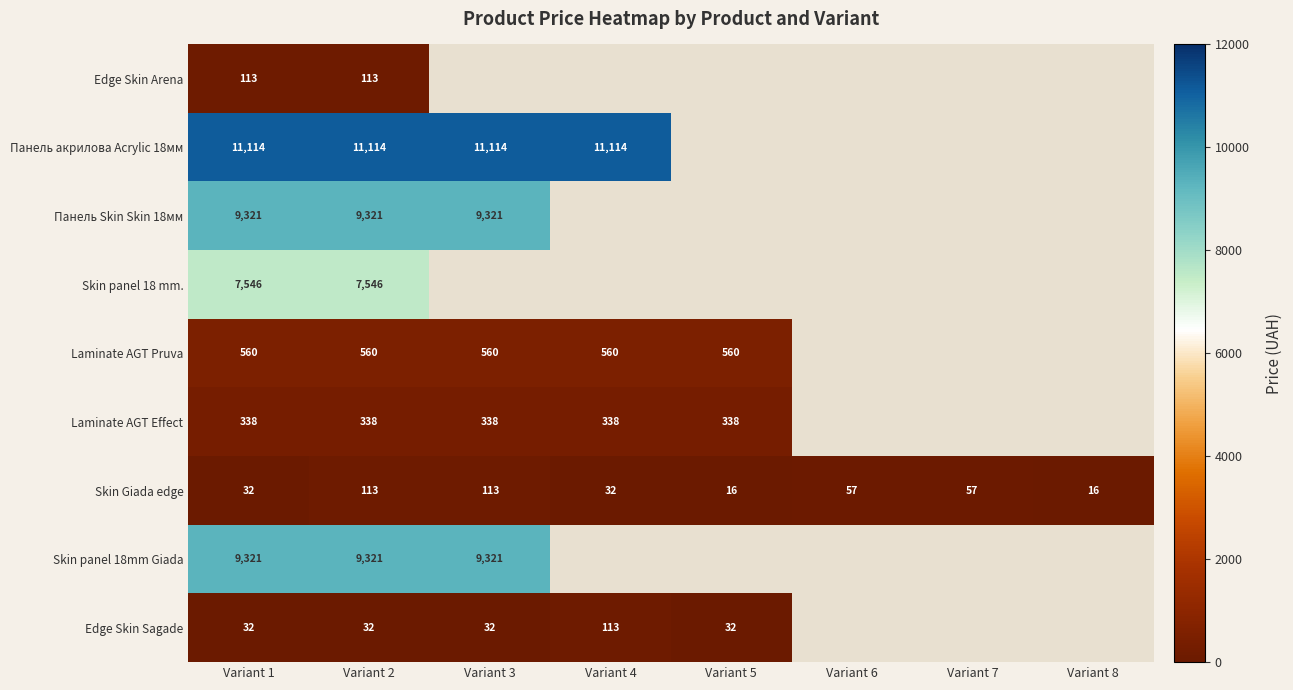

Where is Панель Skin Skin 18мм nearest to the value 9321?

Variant 1